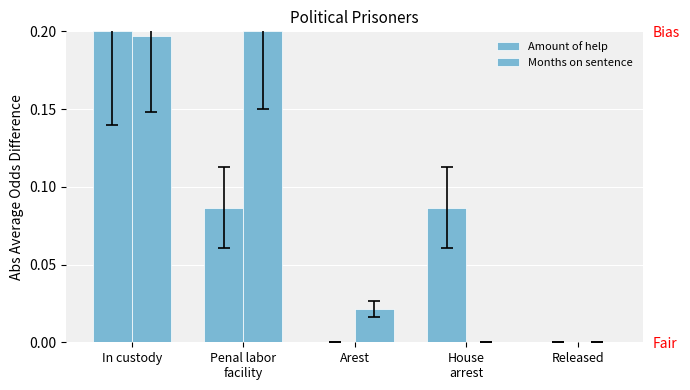

What is the difference between the Months on sentence values at House
arrest and Penal labor
facility?

0.2